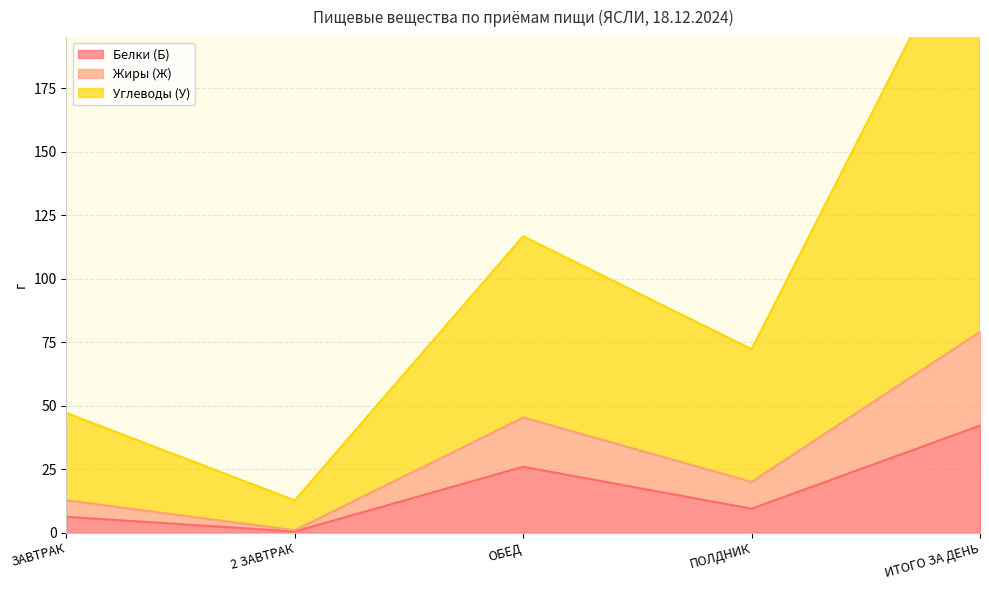

How many lines are shown in the chart?

3